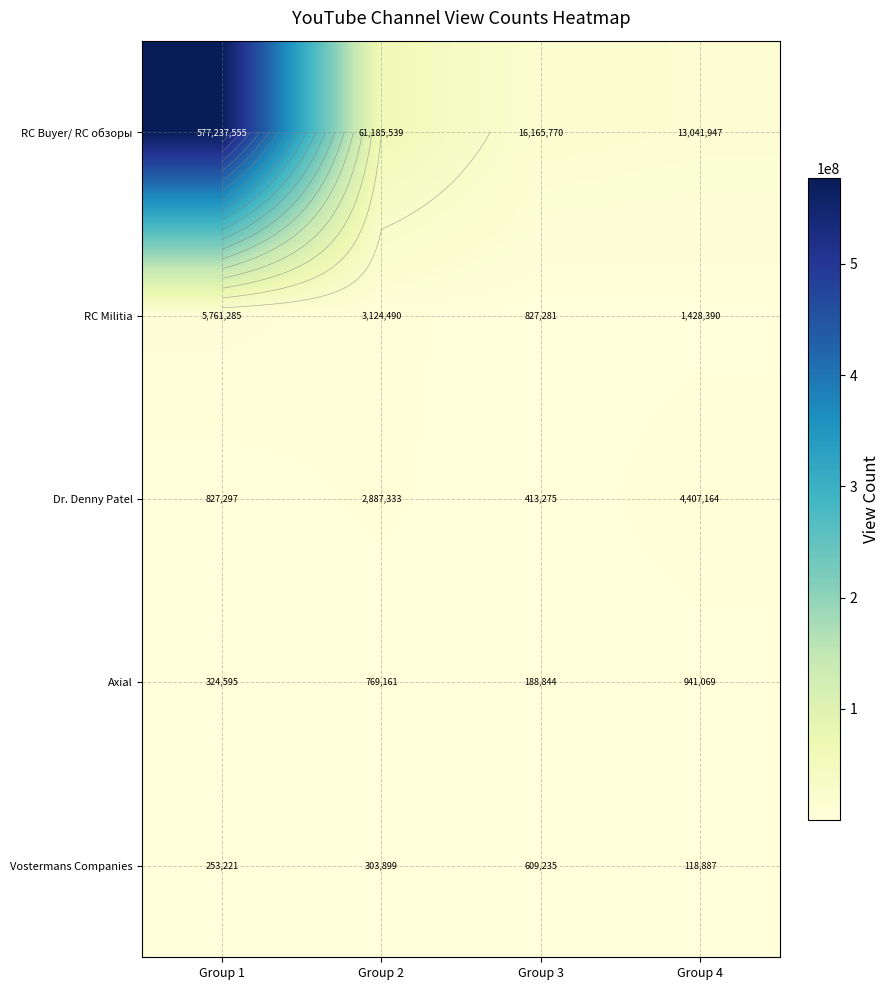

Is the value of Axial at Group 2 greater than the value of Vostermans Companies at Group 3?

Yes